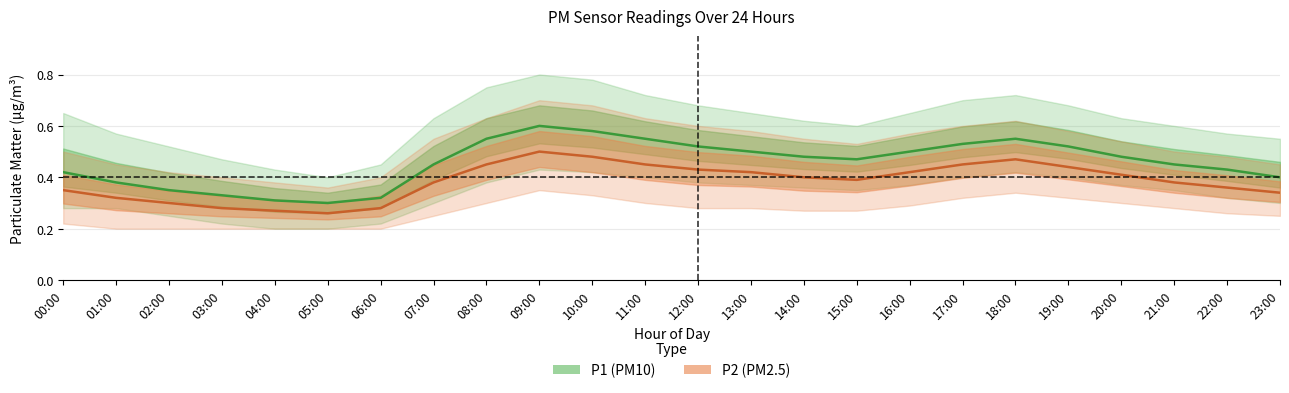

In P2 (PM2.5), how many points are higher than both neighbors (excluding endpoints)?

2